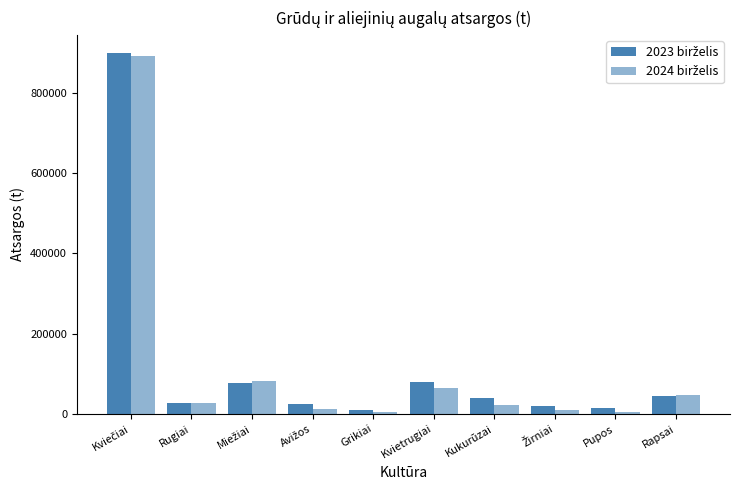

The 2023 birželis series shows 39208.7 at Kukurūzai. True or false?

True